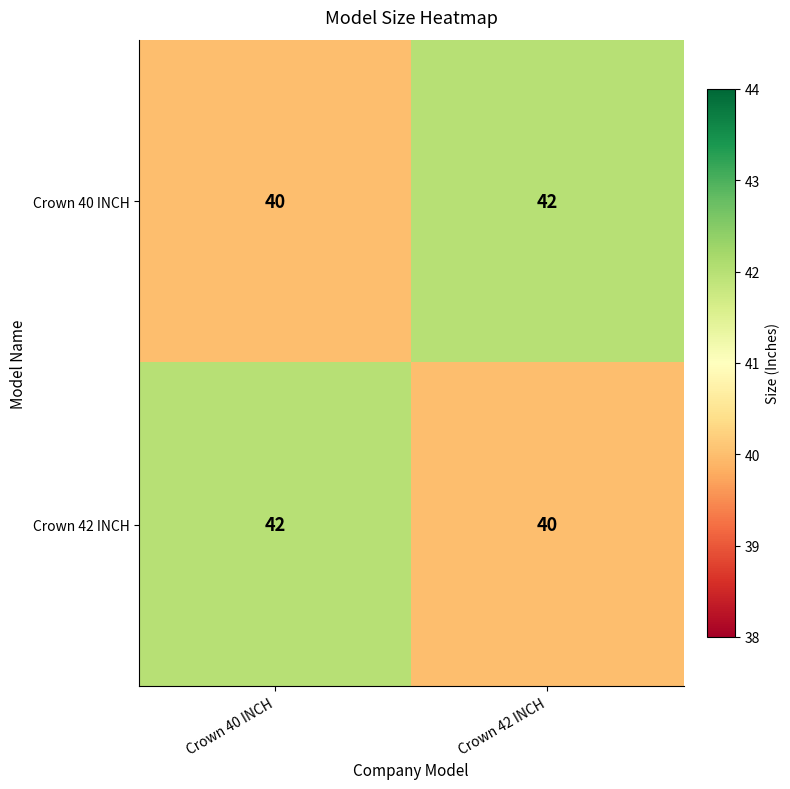

What is the greatest value displayed?

42